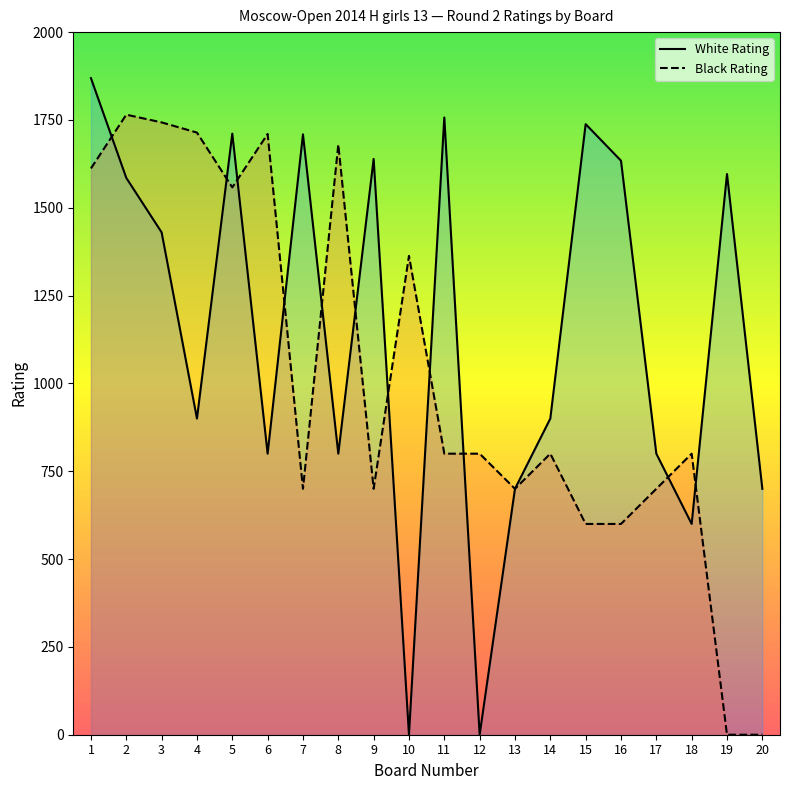

What is the difference between the Black Rating values at 5 and 9?

858